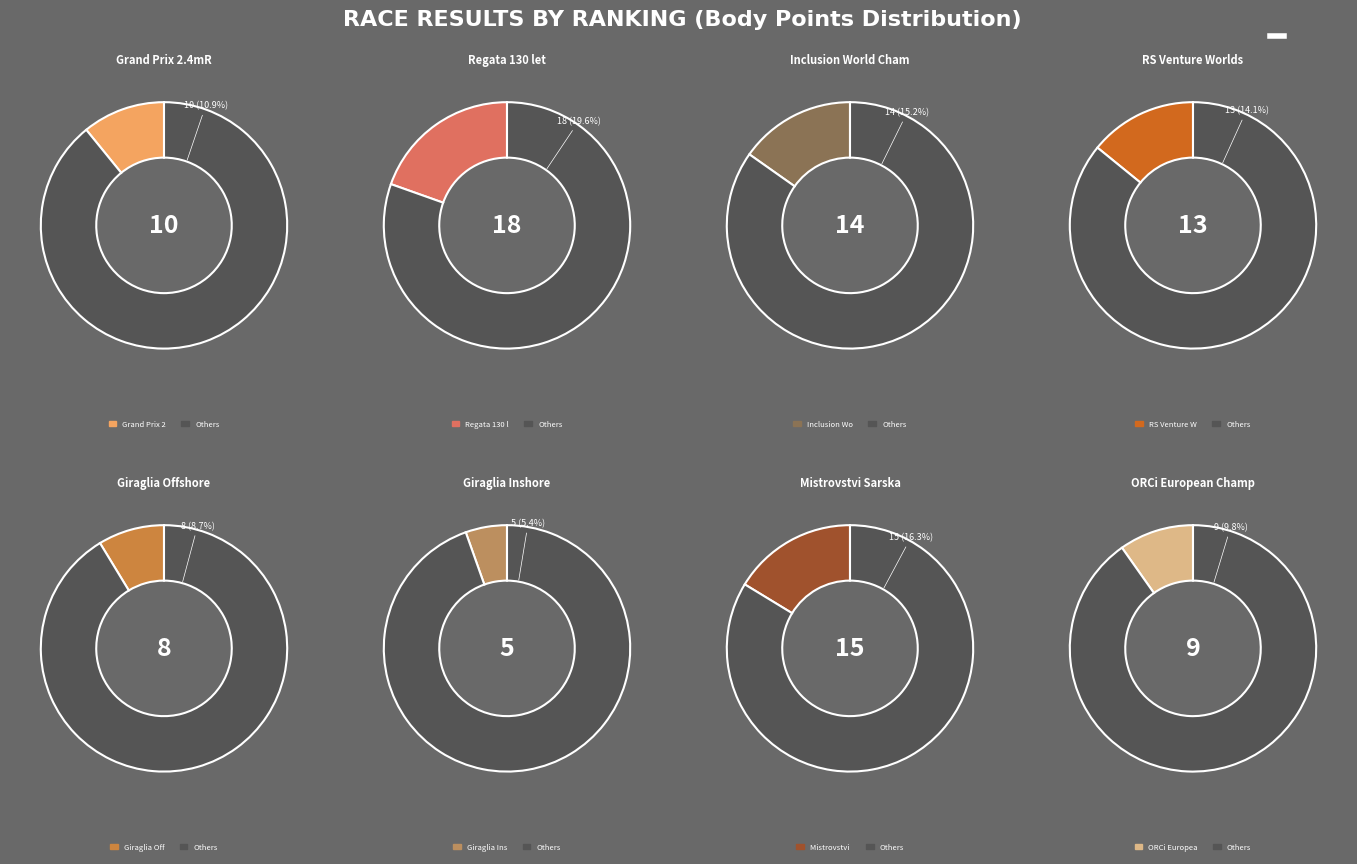

Does 234227 represent more than half of the total?

No